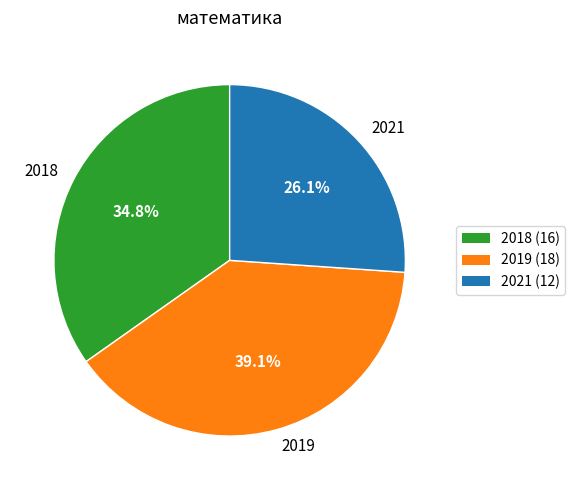

The 2019 slice represents 45% of the pie. True or false?

False